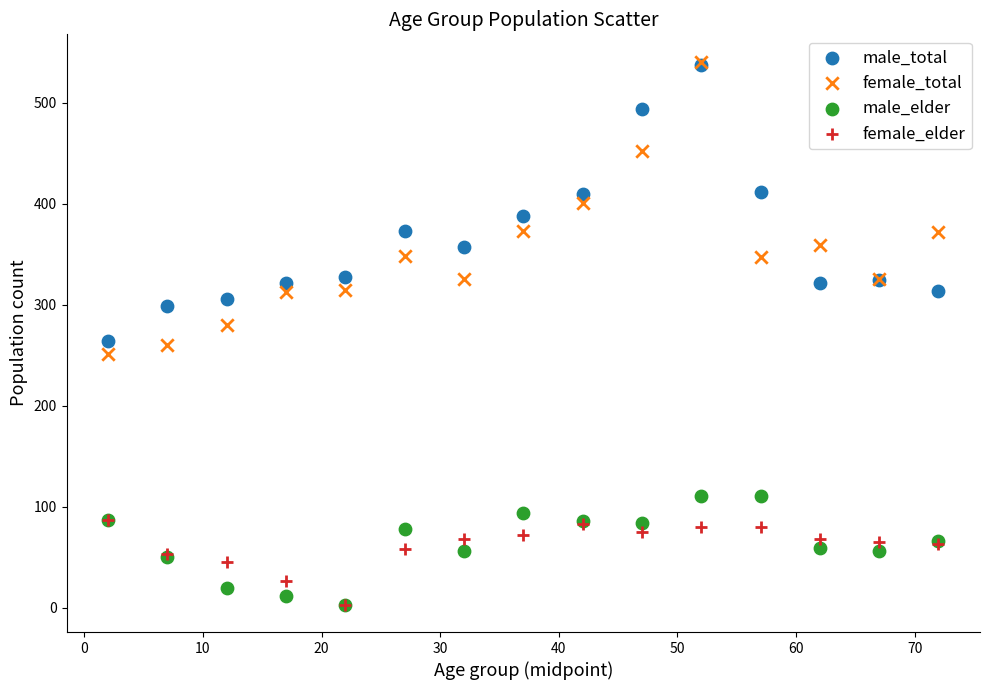

What are all the series names shown in the legend?

male_total, female_total, male_elder, female_elder